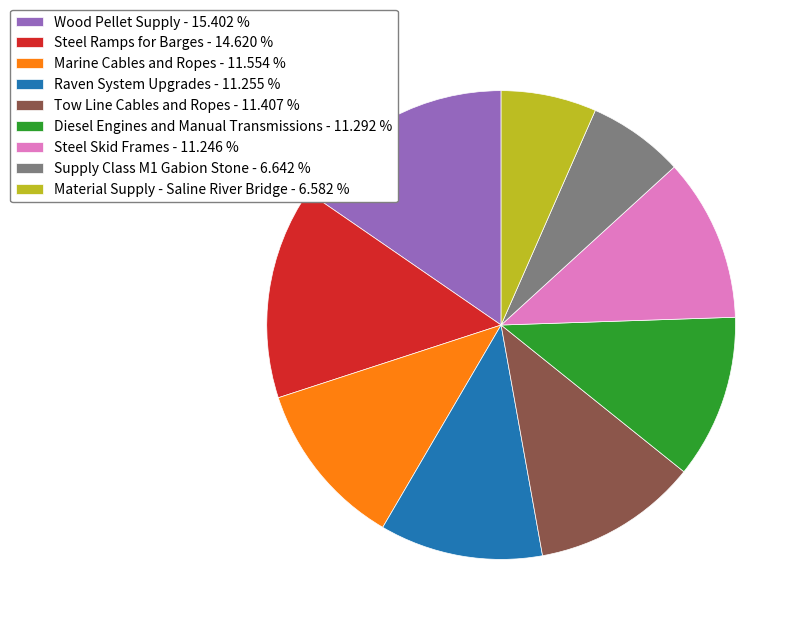

Does Material Supply - Saline River Bridge represent more than half of the total?

No